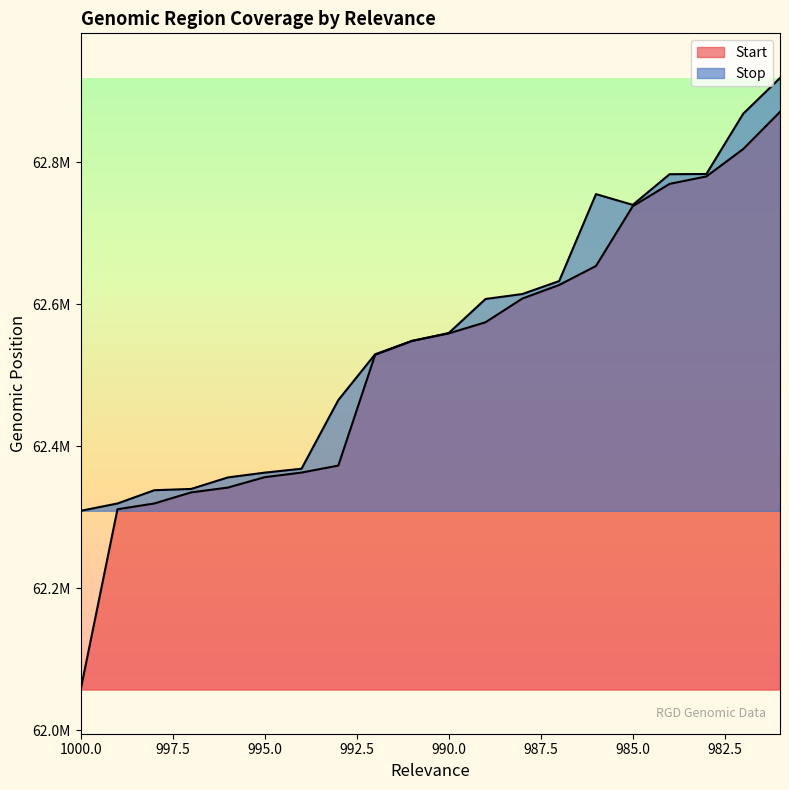

Which series has the largest total across all categories?

Stop